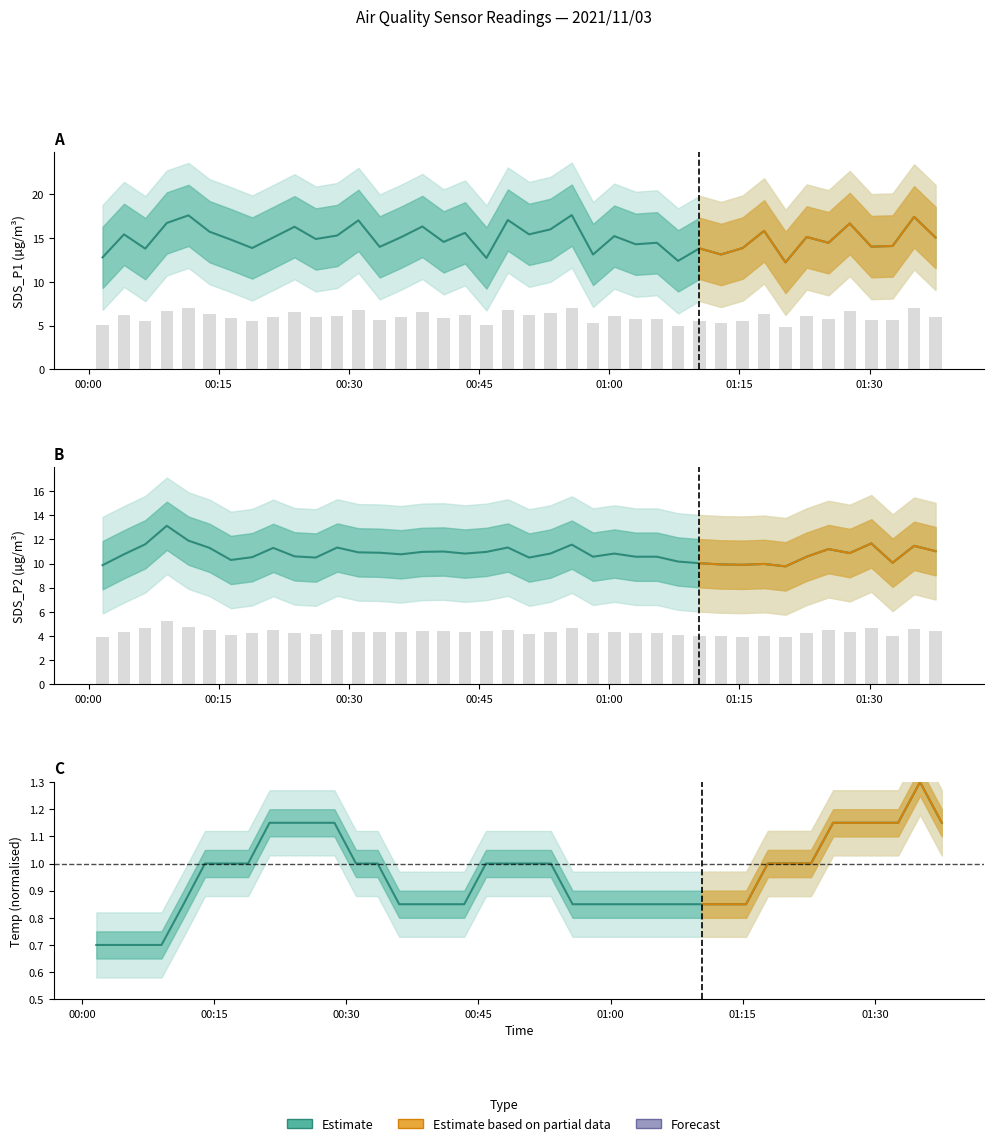

What is the difference between the highest and lowest values at 2021/11/03 00:43:23?

14.8